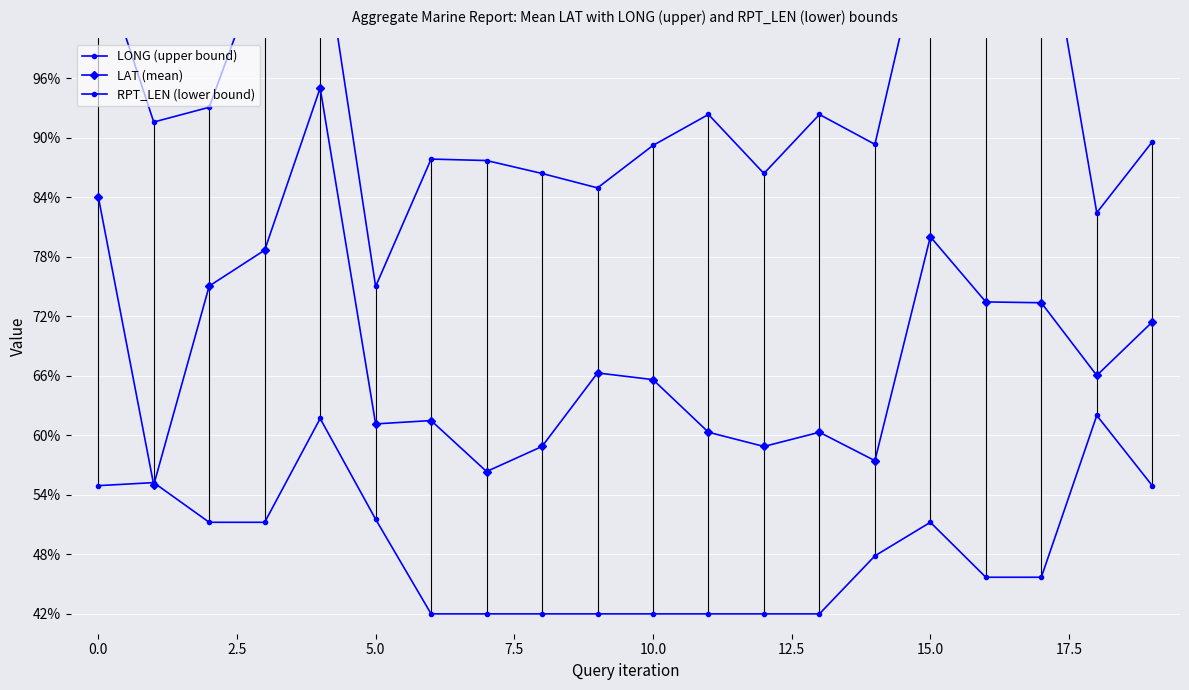

What is the minimum value shown in the chart?

42.0